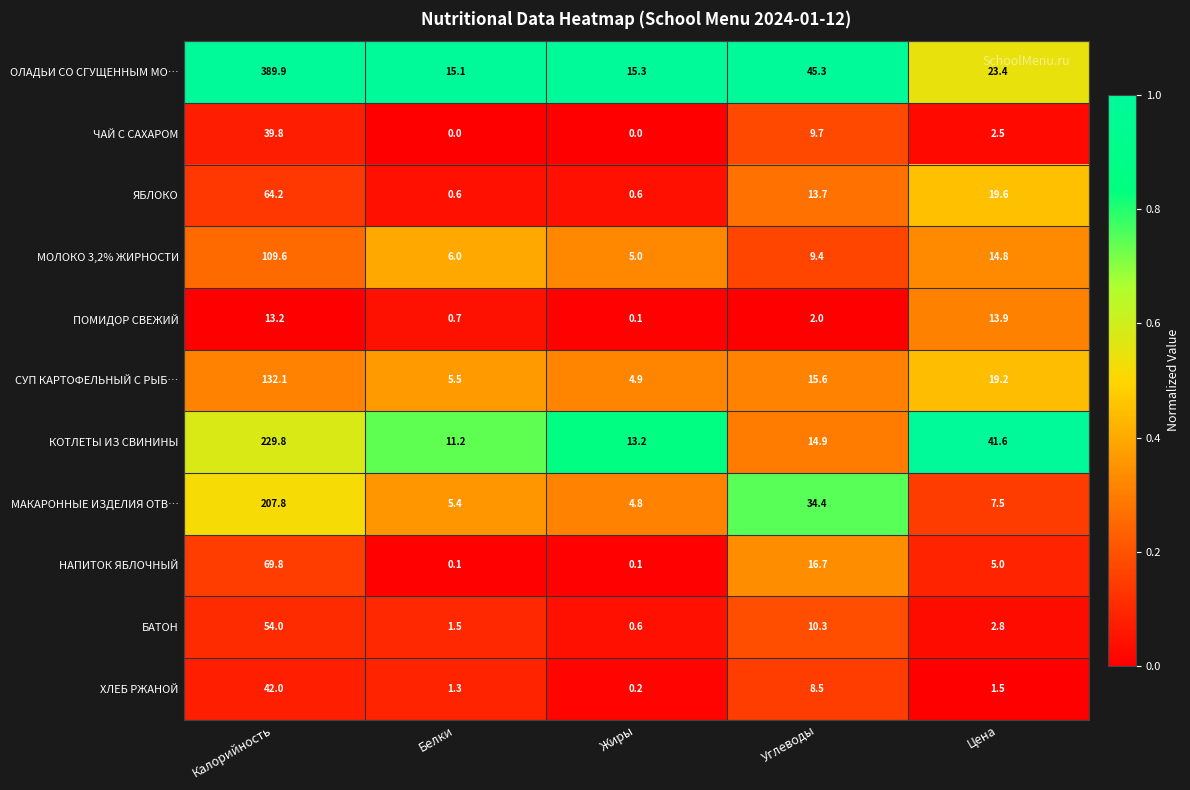

Which series has the largest range (max minus min)?

ОЛАДЬИ СО СГУЩЕННЫМ МО…